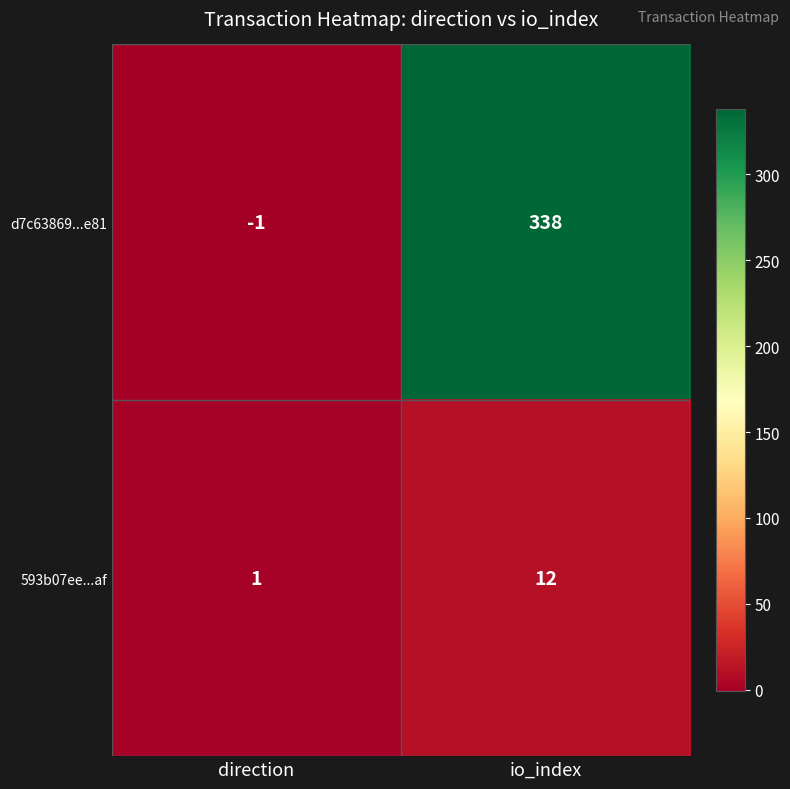

Which series has the largest total across all categories?

d7c63869...e81